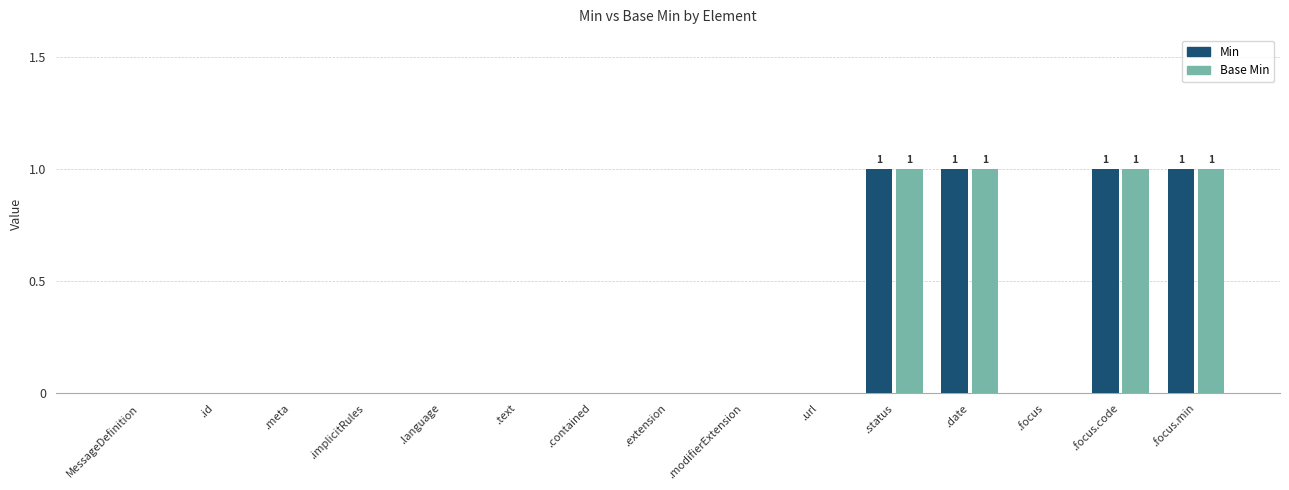

The Base Min series shows -1 at MessageDefinition. True or false?

False